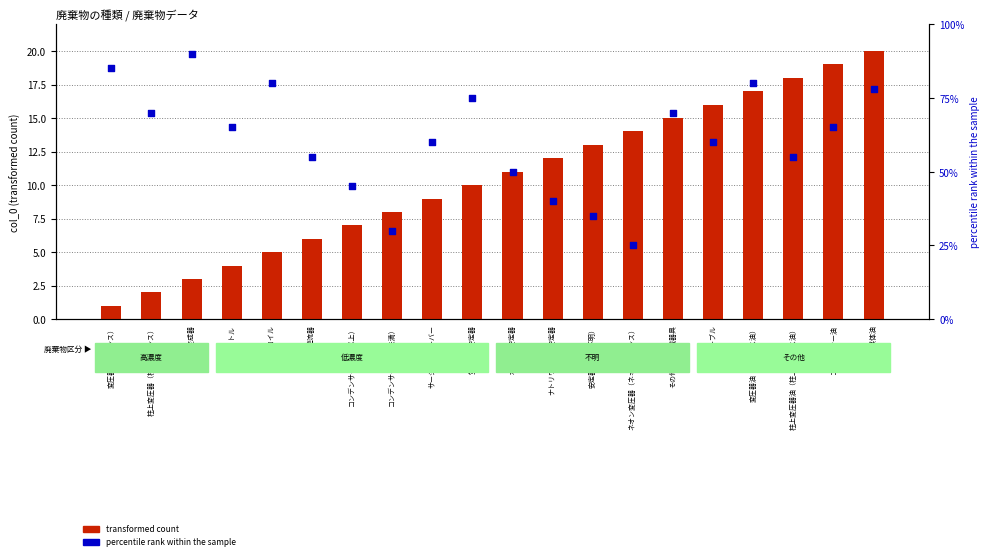

Which series has the largest Y range (max minus min)?

percentile rank within the sample